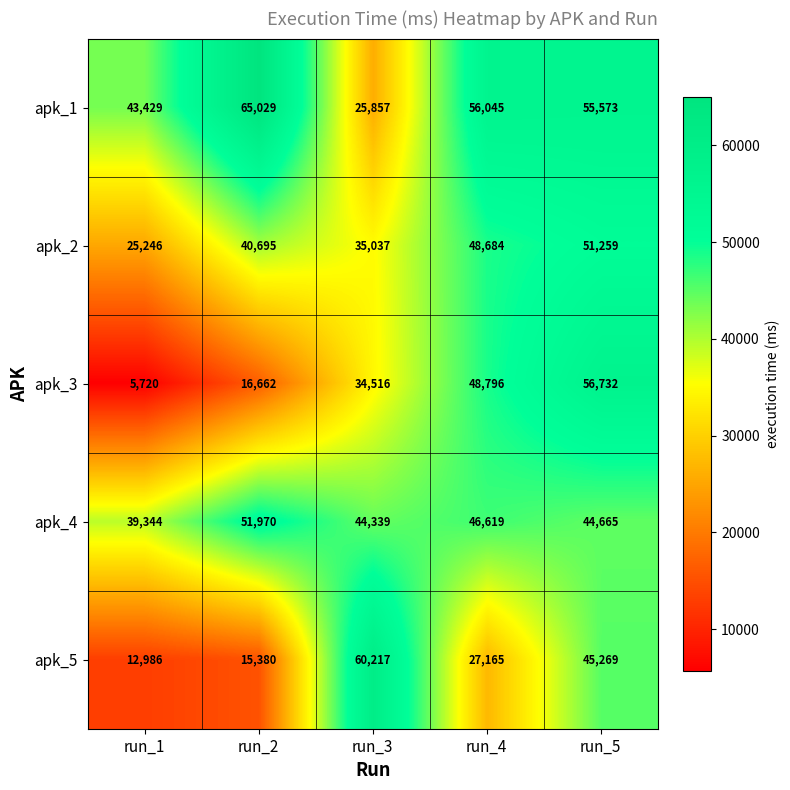

Which series changed the most between run_1 and run_5?

apk_3